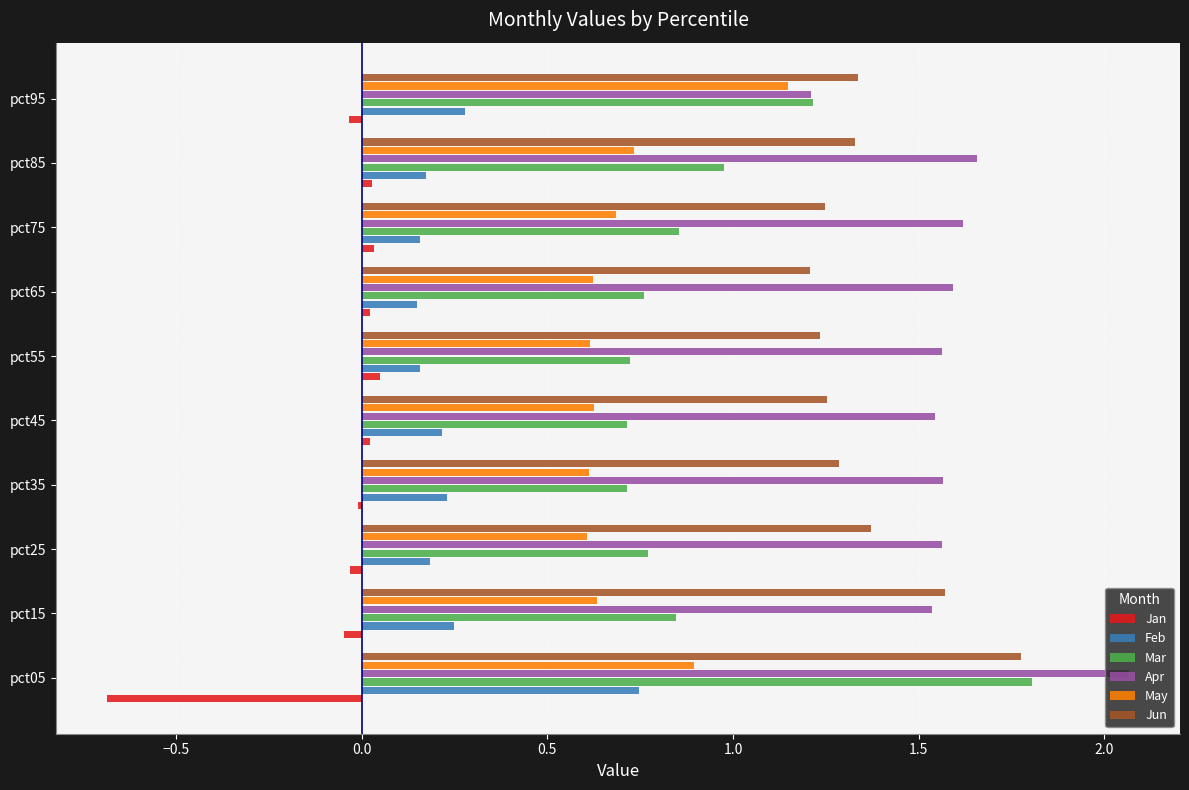

At pct25, list the series in order from smallest to largest.

Jan, Feb, May, Mar, Jun, Apr